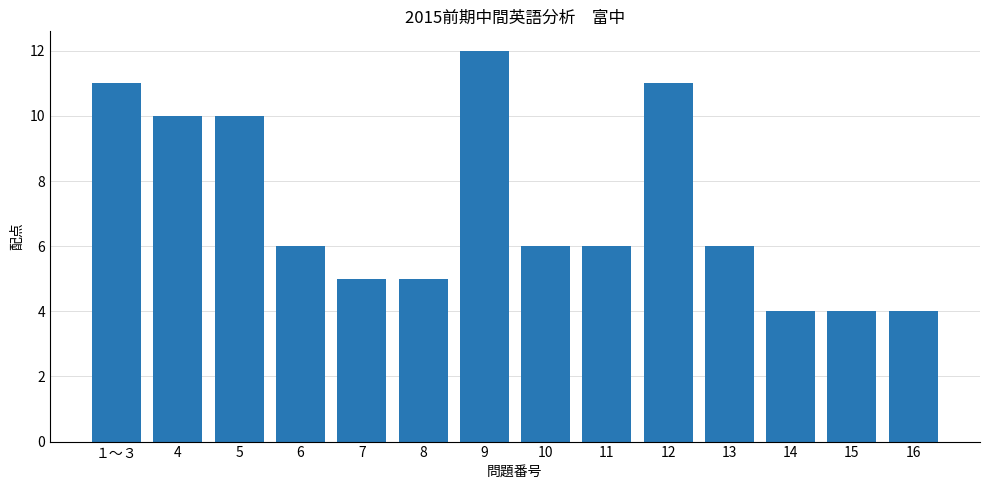

What is the sum of all values?

100